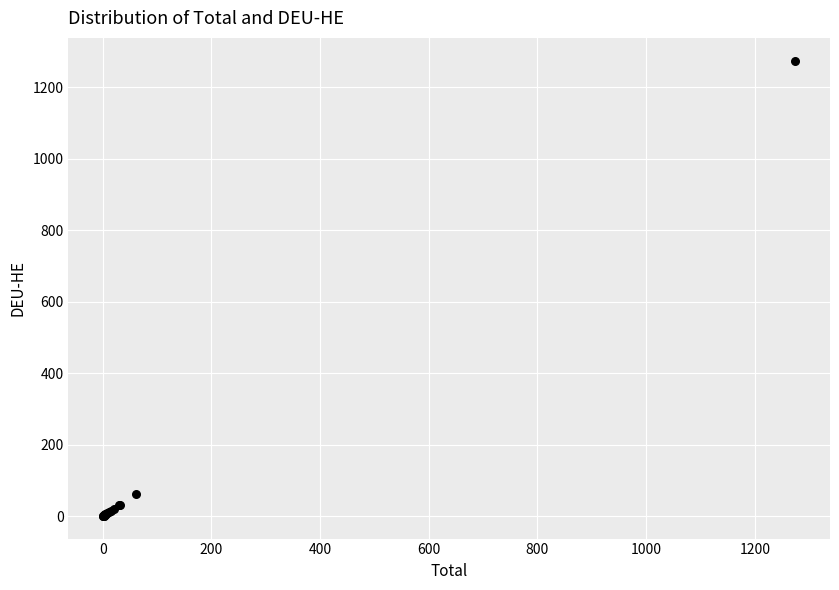

What Y value in the scatter plot is closest to 637?

60.8